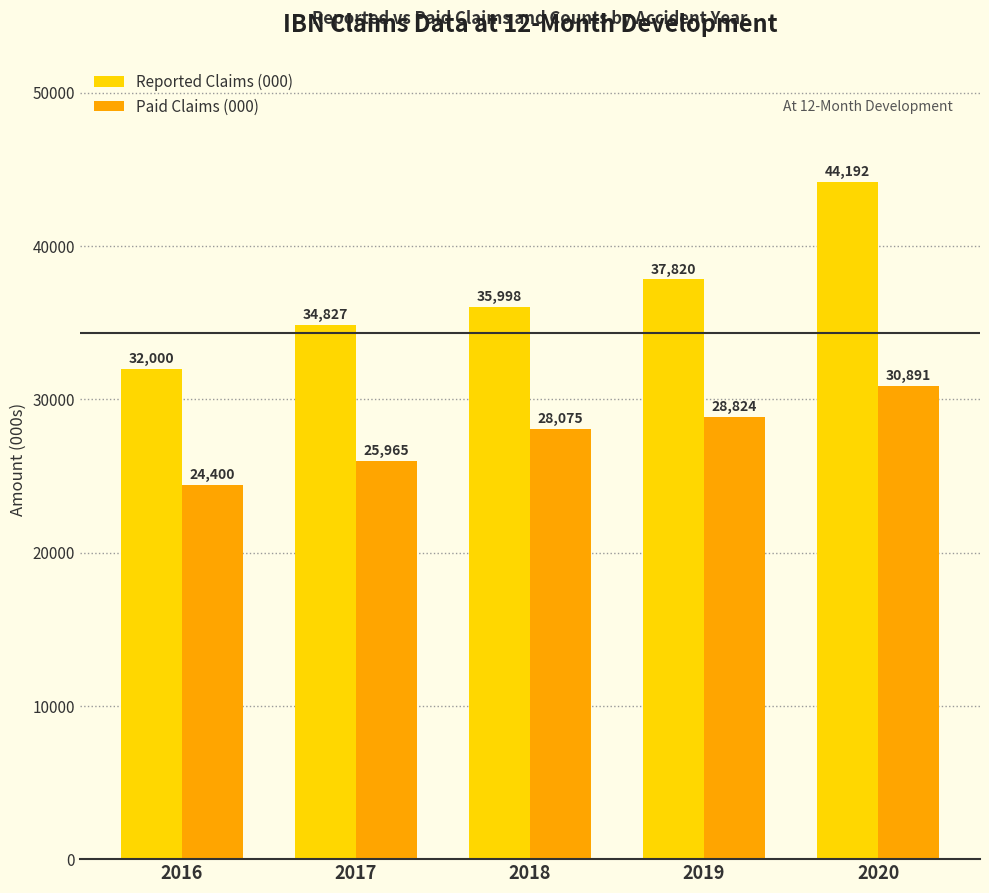

Which series has the widest spread of values?

Reported Claims (000)